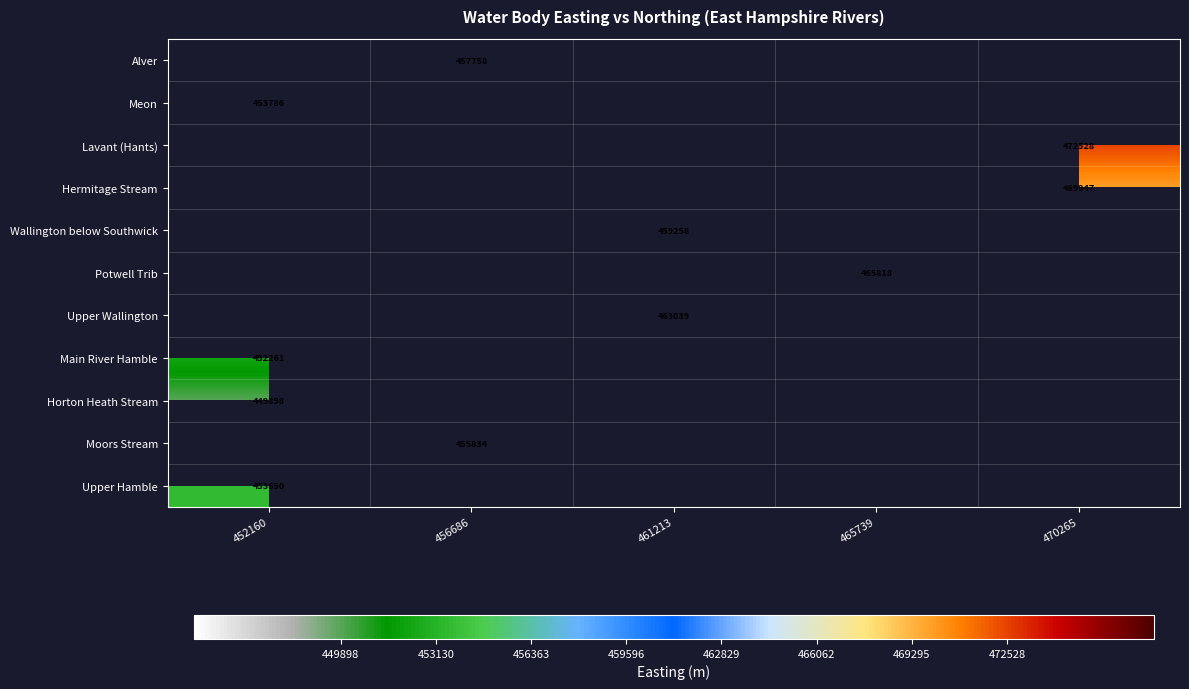

True or false: Meon has a value of 453786 at 452160.

True